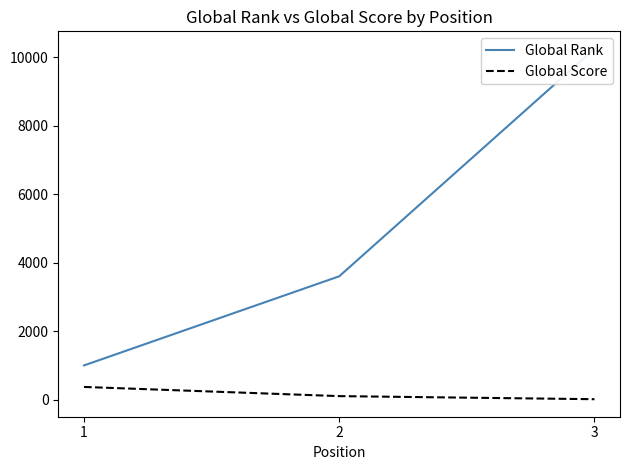

Is it true that Global Rank equals 3713 at 3?

False